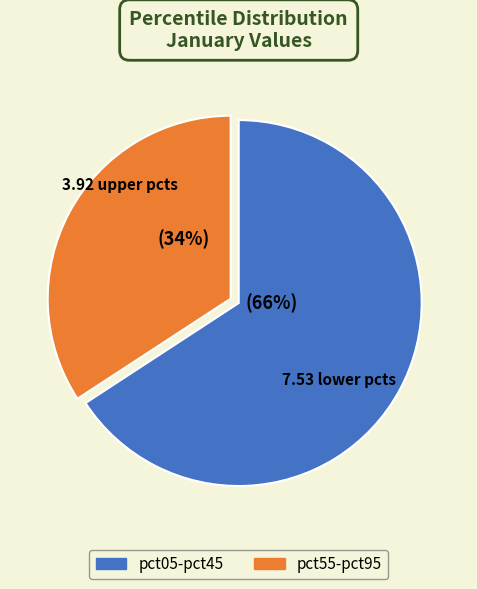

Is there any slice that represents more than half of the pie?

Yes